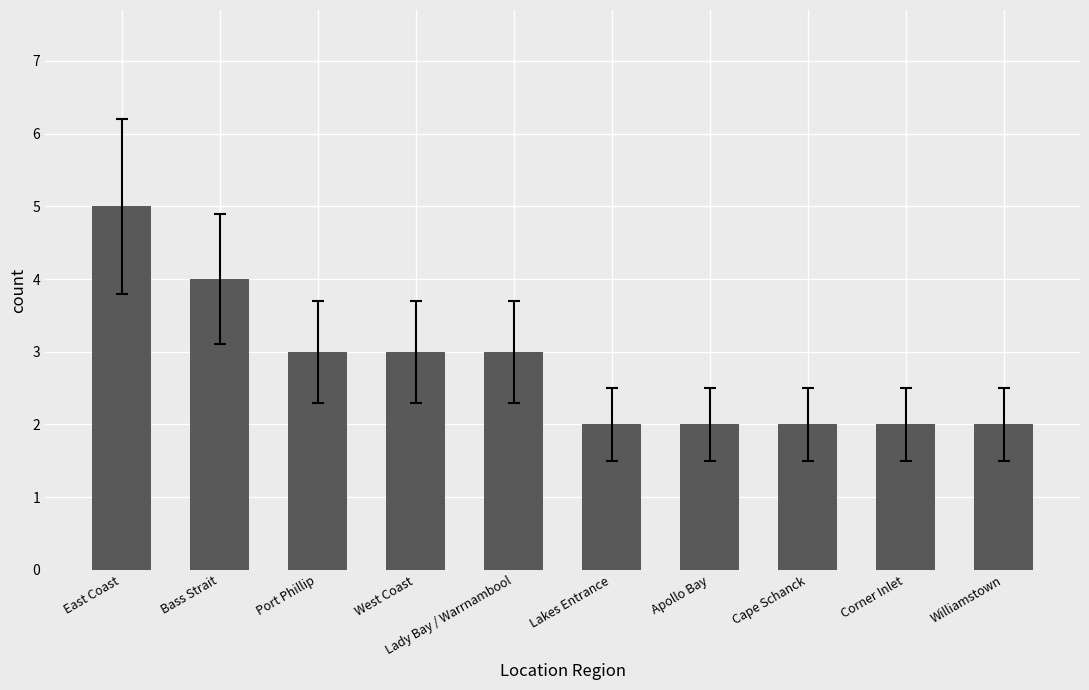

The chart shows a value of 1 at Port Phillip. True or false?

False